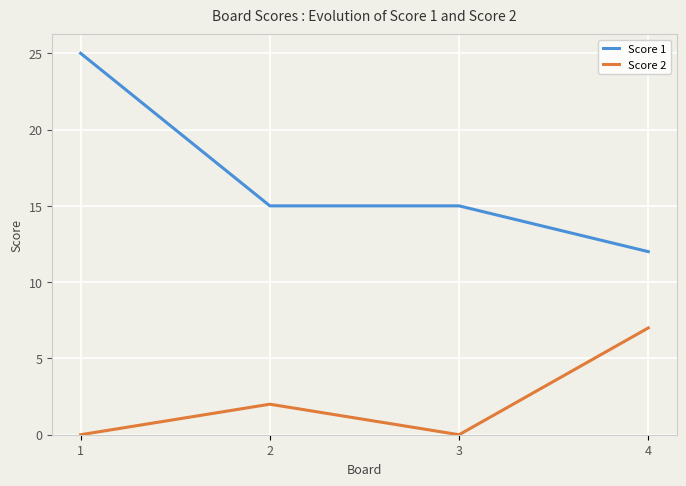

True or false: Score 1 and Score 2 intersect in this chart.

False